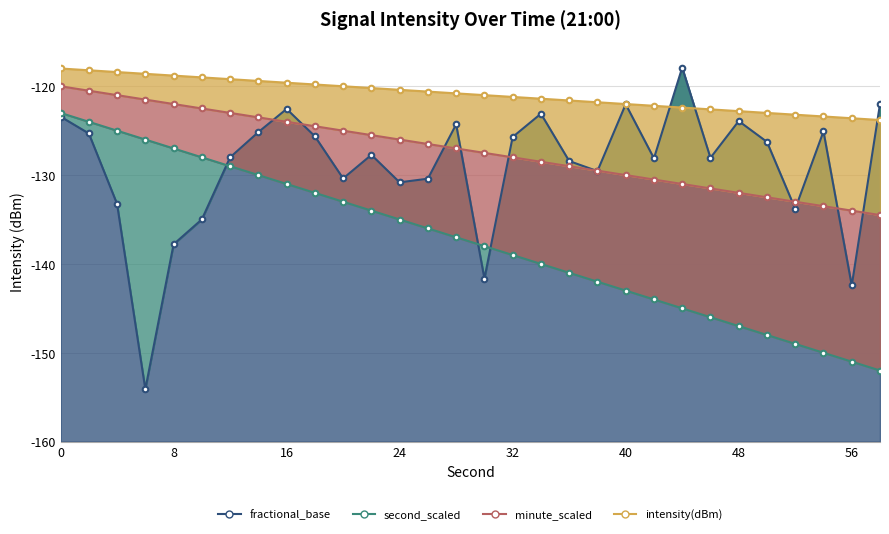

At 24, list the series in order from largest to smallest.

fractional_base, second_scaled, intensity(dBm), minute_scaled